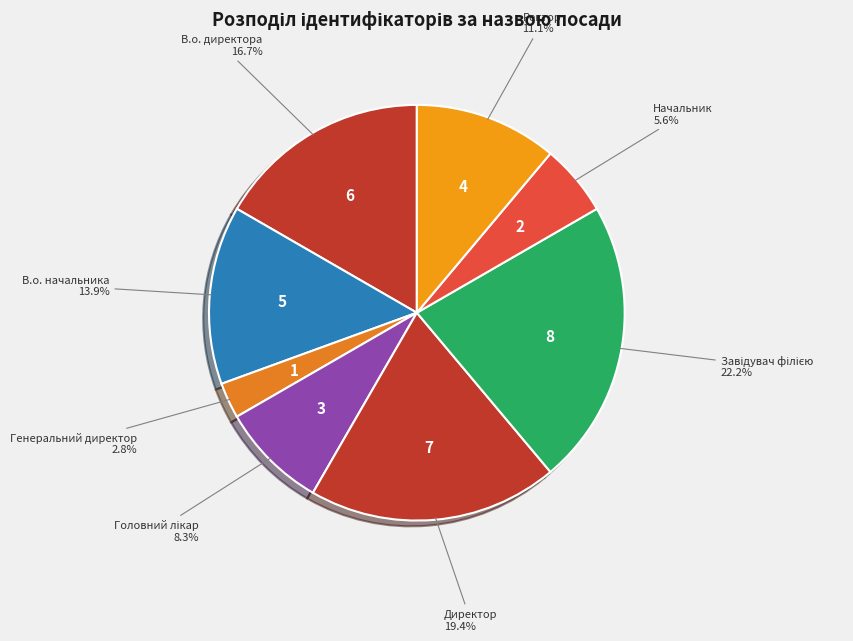

Count the number of slices in the pie.

8